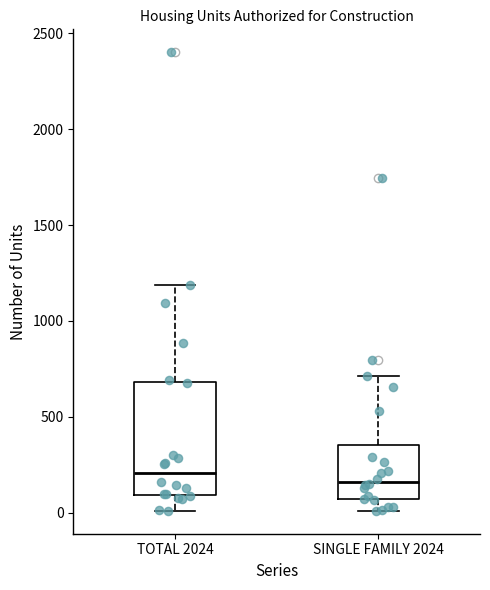

Comparing the boxes themselves (not the whiskers), which one is the tallest?

TOTAL 2024